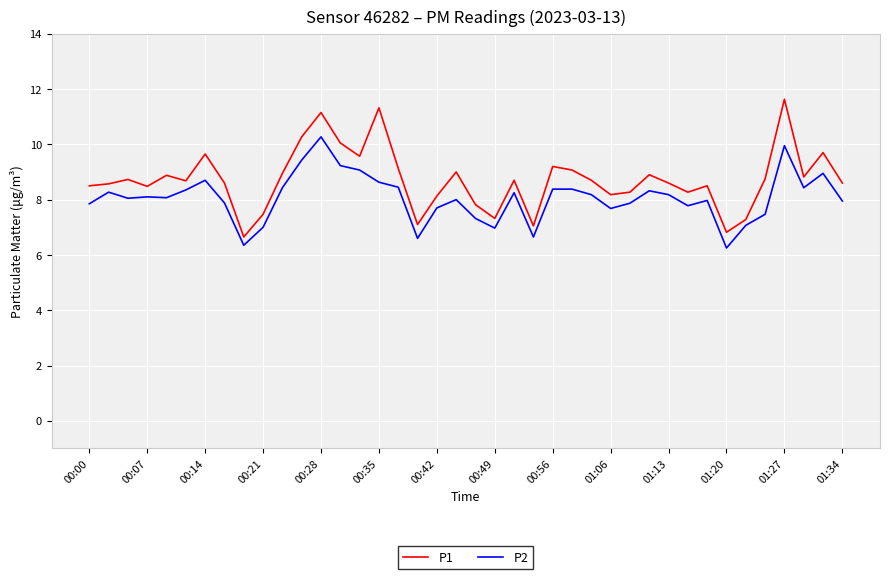

Rank the series by their maximum value, from lowest to highest.

P2, P1